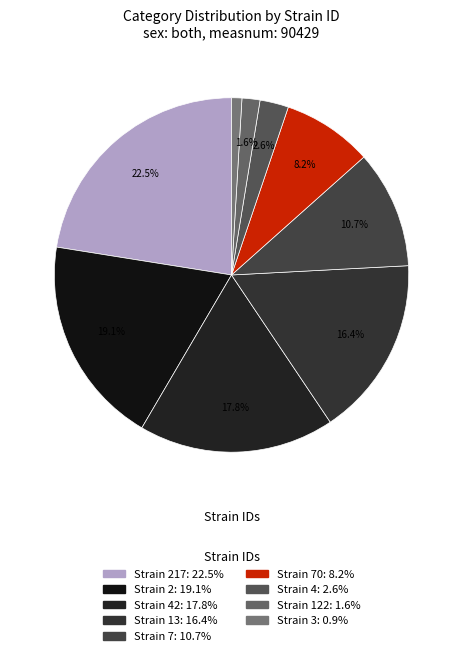

Count the number of slices in the pie.

9